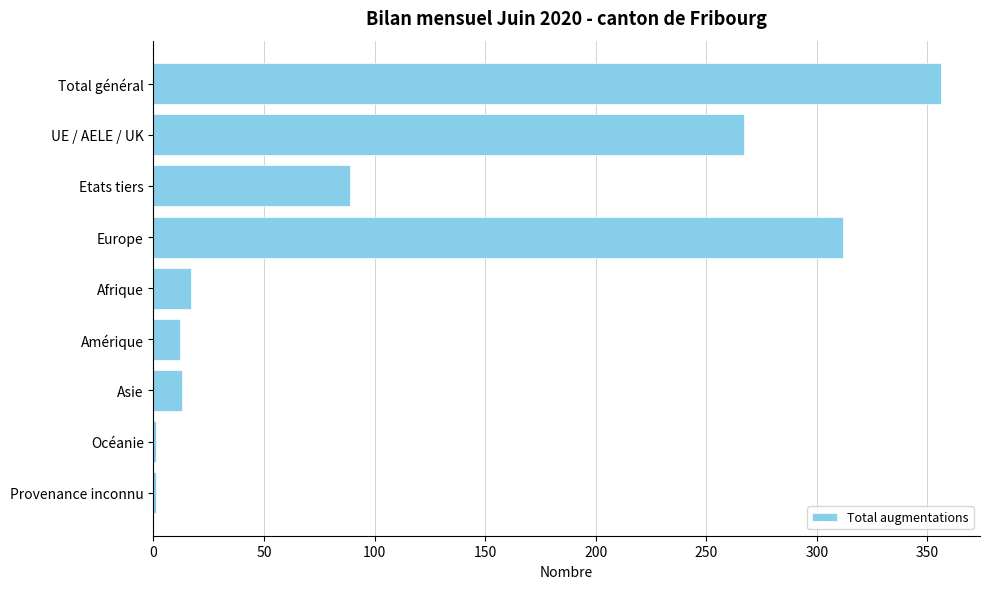

Which has a higher value, Asie or Océanie?

Asie